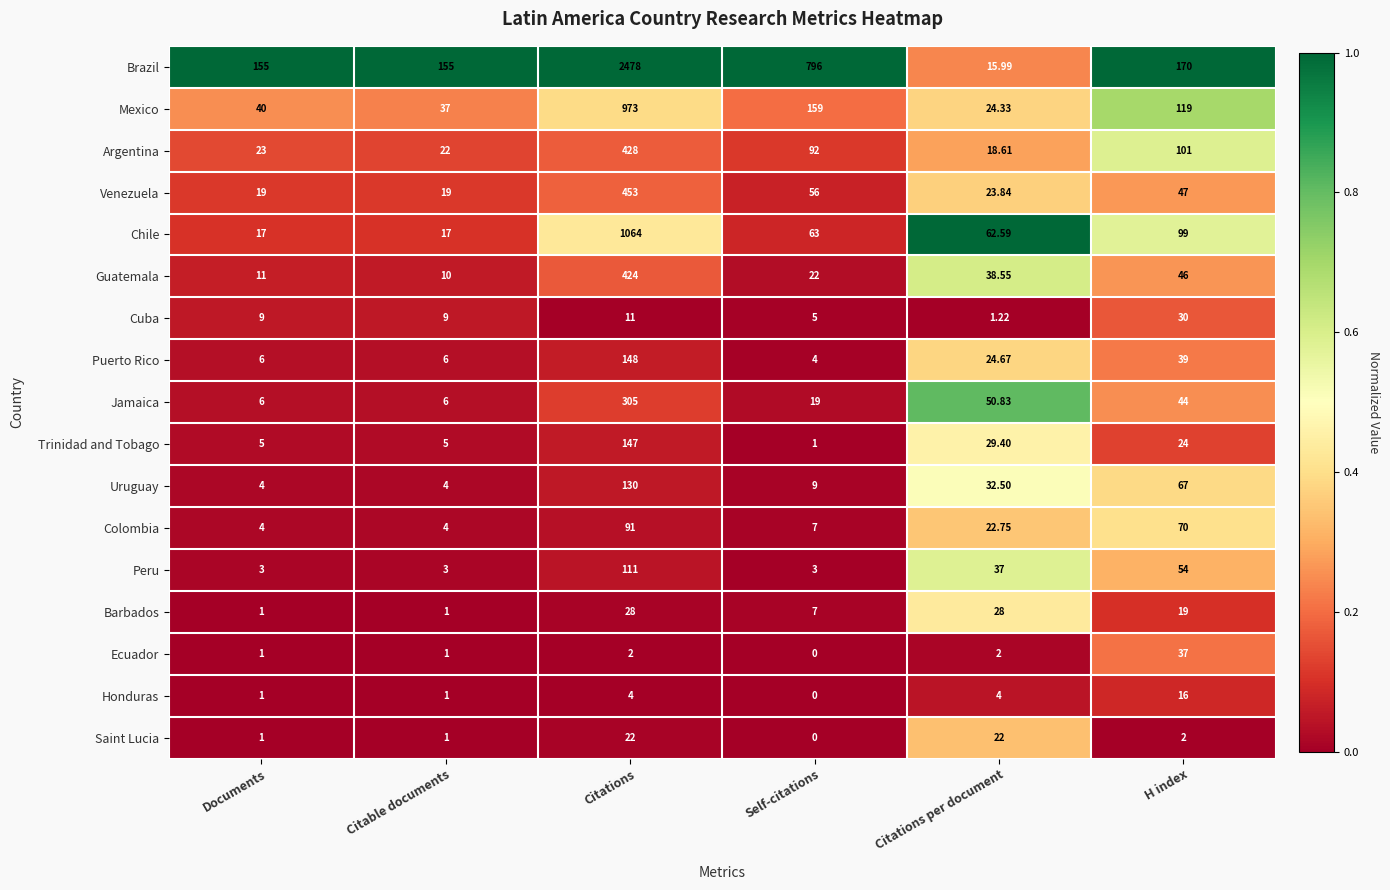

Which series has the largest total across all categories?

Brazil